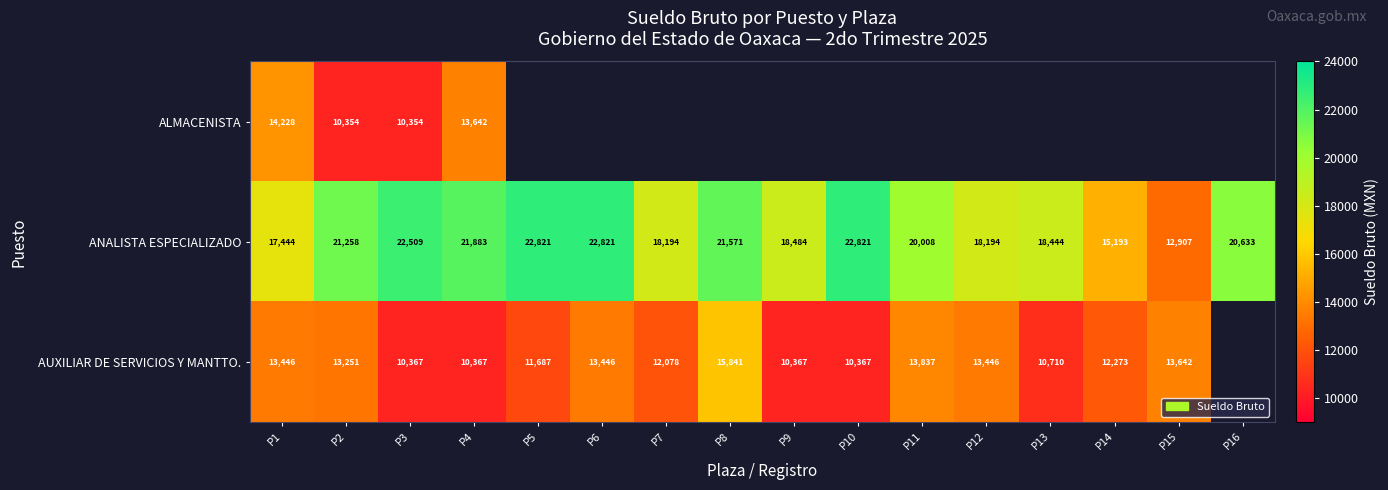

What is the maximum value for AUXILIAR DE SERVICIOS Y MANTTO.?

15840.6